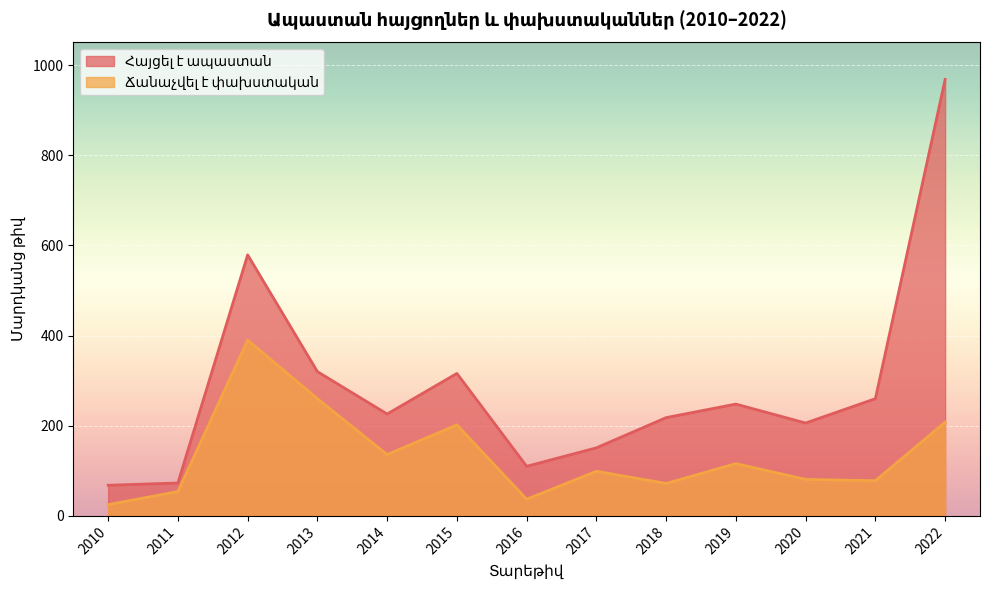

What is the minimum value shown in the chart?

25